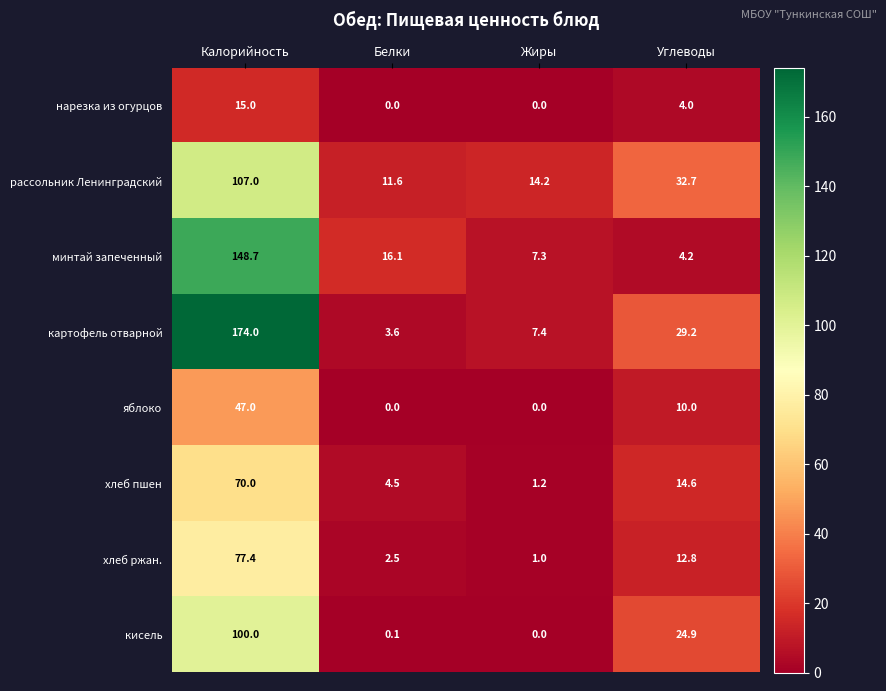

Is it true that рассольник Ленинградский equals 32.7 at Углеводы?

True